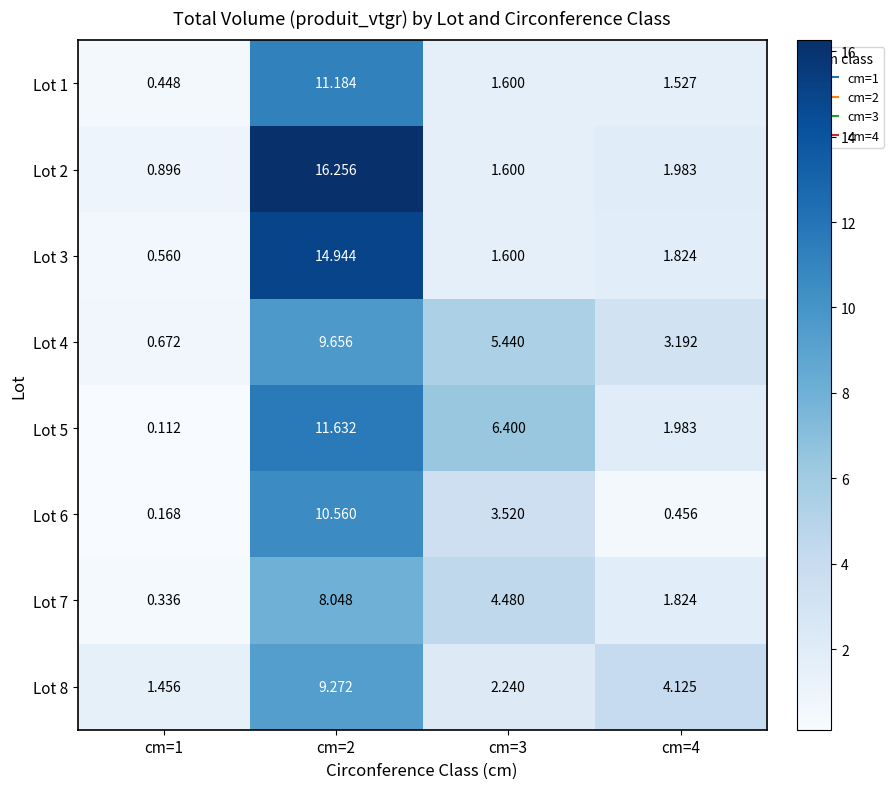

At which category is the sum across all series the highest?

cm=2